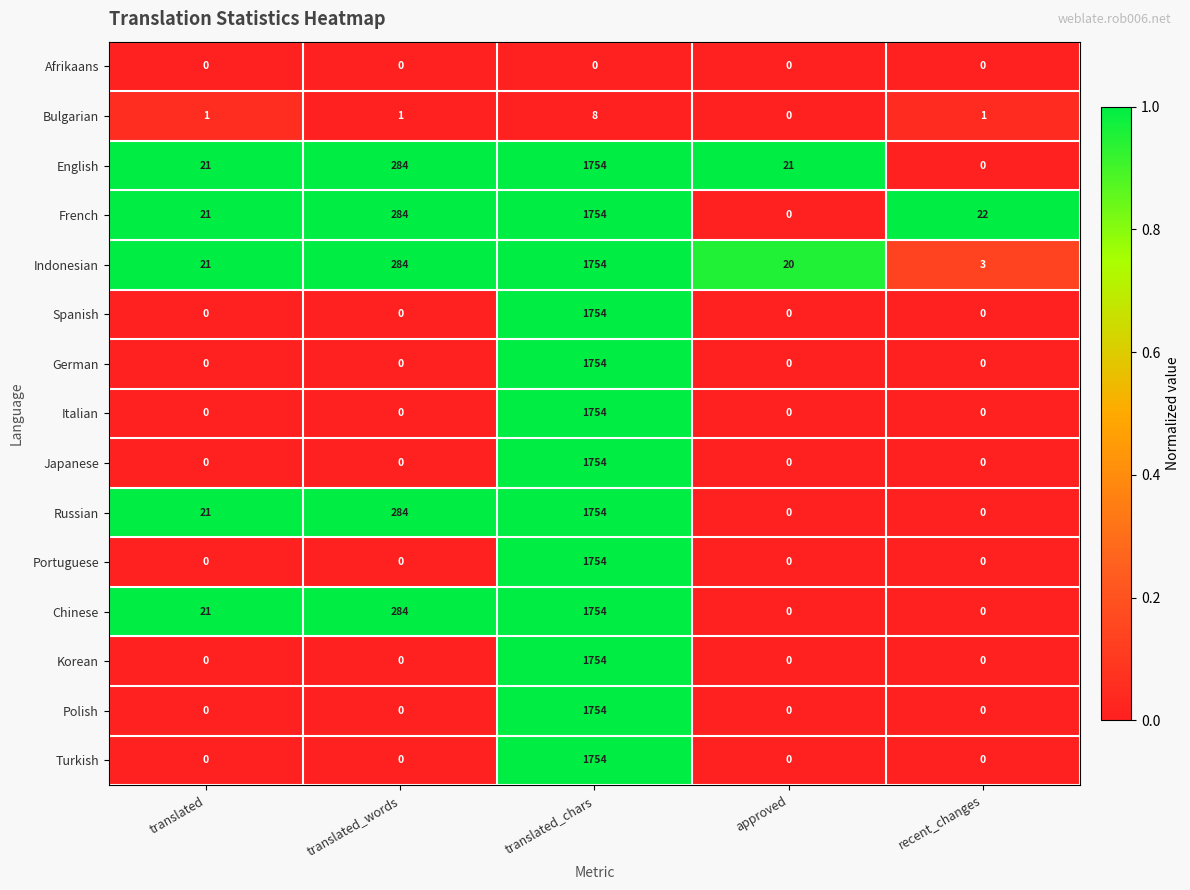

What is the spread (max minus min) of values at approved?

21